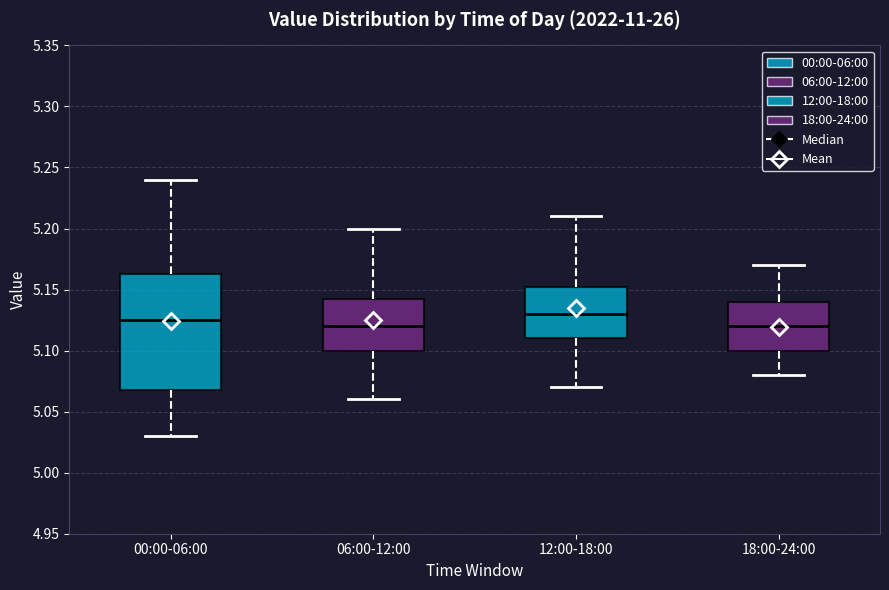

Reading left to right, read every box against the y-axis: the position of its median line, the range the box covers, and the ends of its whiskers. The values are not printed on the chart, so give them approximately, as read against the axis.

00:00-06:00: median 5.125, box 5.070 to 5.165, whiskers 5.030 to 5.240
06:00-12:00: median 5.120, box 5.100 to 5.145, whiskers 5.060 to 5.200
12:00-18:00: median 5.130, box 5.110 to 5.155, whiskers 5.070 to 5.210
18:00-24:00: median 5.120, box 5.100 to 5.140, whiskers 5.080 to 5.170